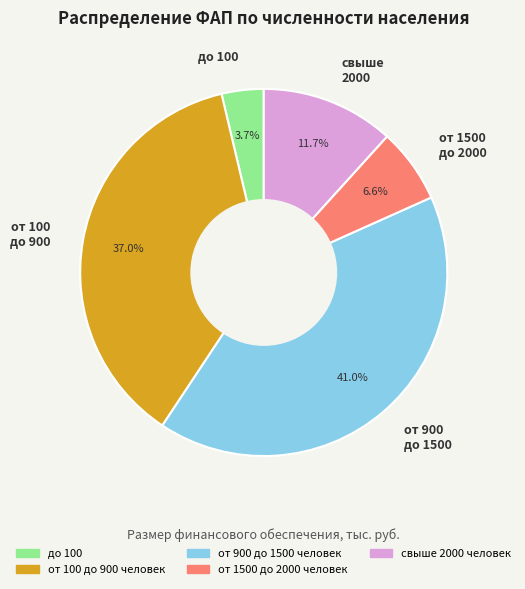

Which slice is the largest?

от 900 до 1500